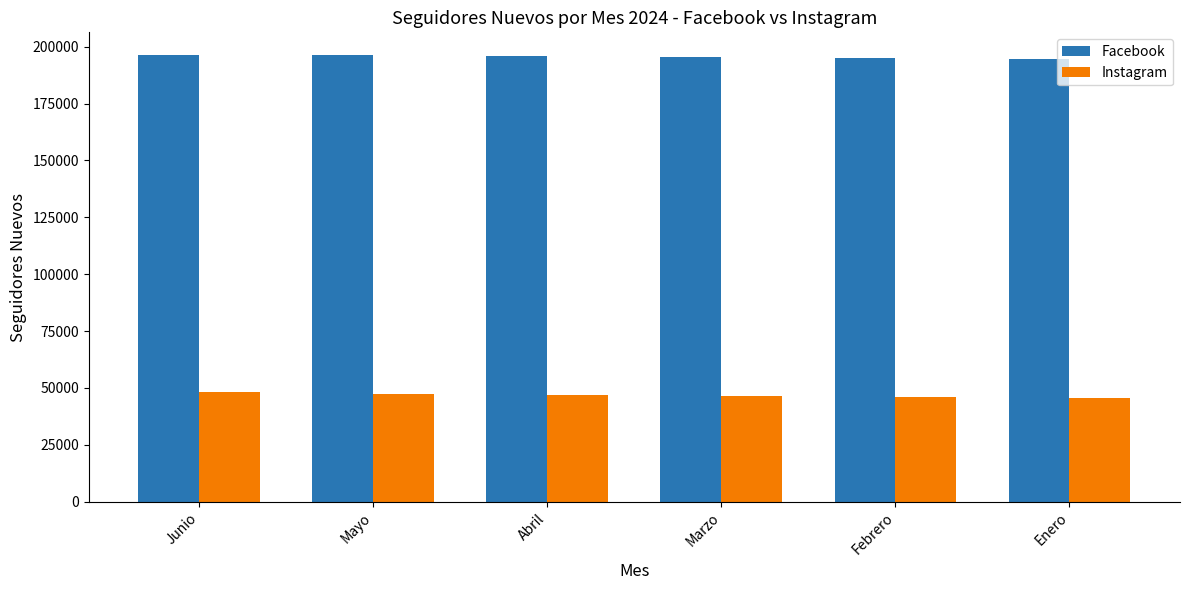

What is the minimum value for Facebook?

194548